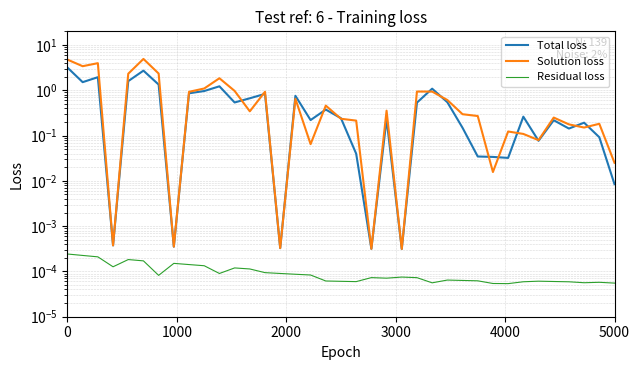

What is the maximum value shown in the chart?

4.9